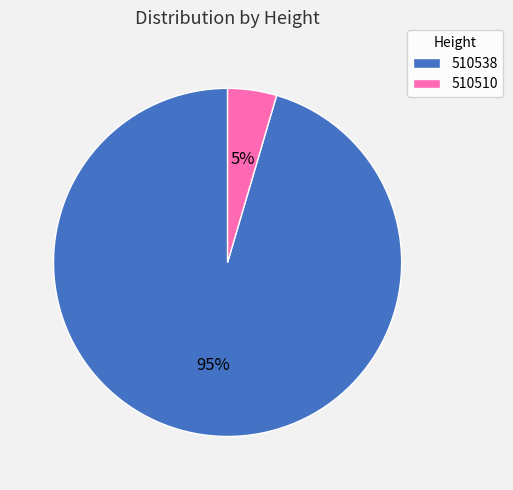

To the nearest percent, what percentage of the pie is 510538?

95%